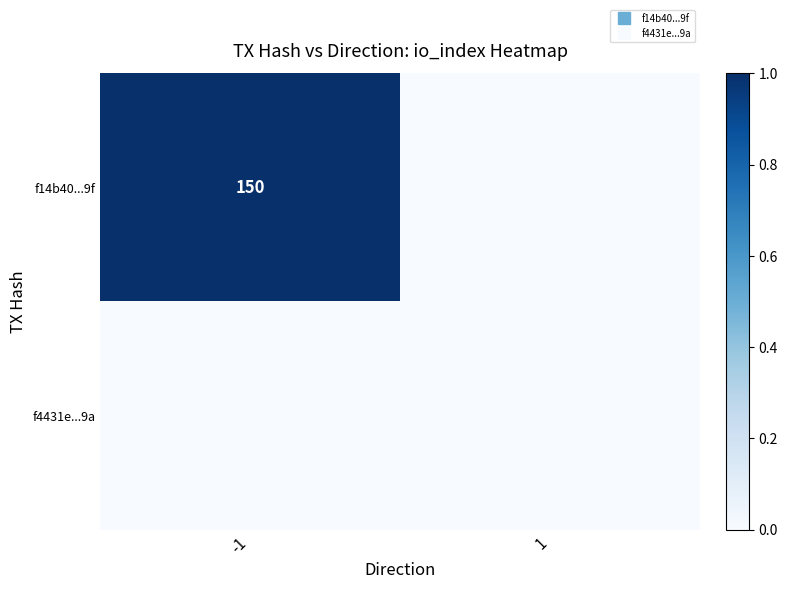

True or false: f14b40...9f has a value of 1 at -1.

True